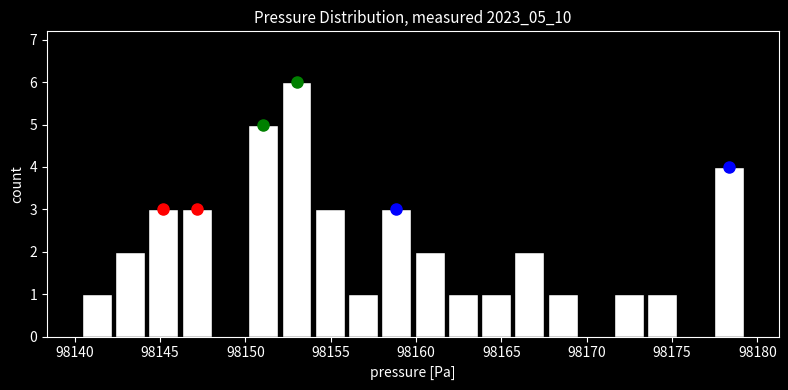

Read against the x-axis, roughly where is the centre of the tallest bar?

98153.0